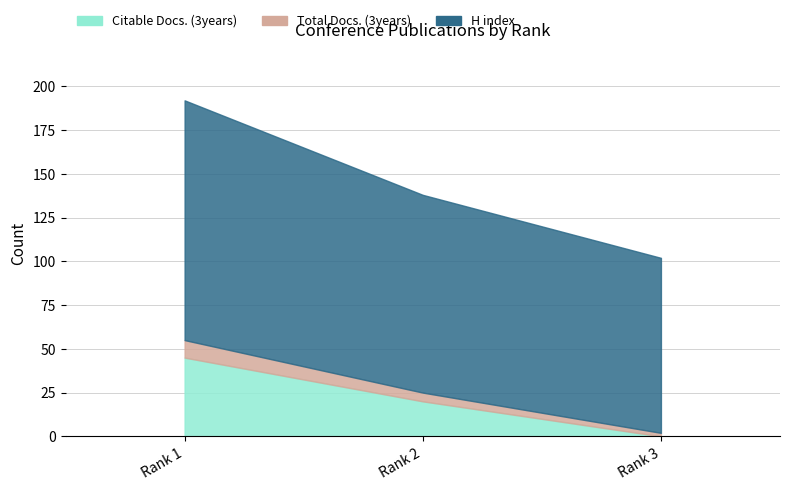

Reading left to right, list all the values displayed in this chart.

Citable Docs. (3years): Rank 1=45	Rank 2=20	Rank 3=0
Total Docs. (3years): Rank 1=10	Rank 2=5	Rank 3=2
H index: Rank 1=137	Rank 2=113	Rank 3=100